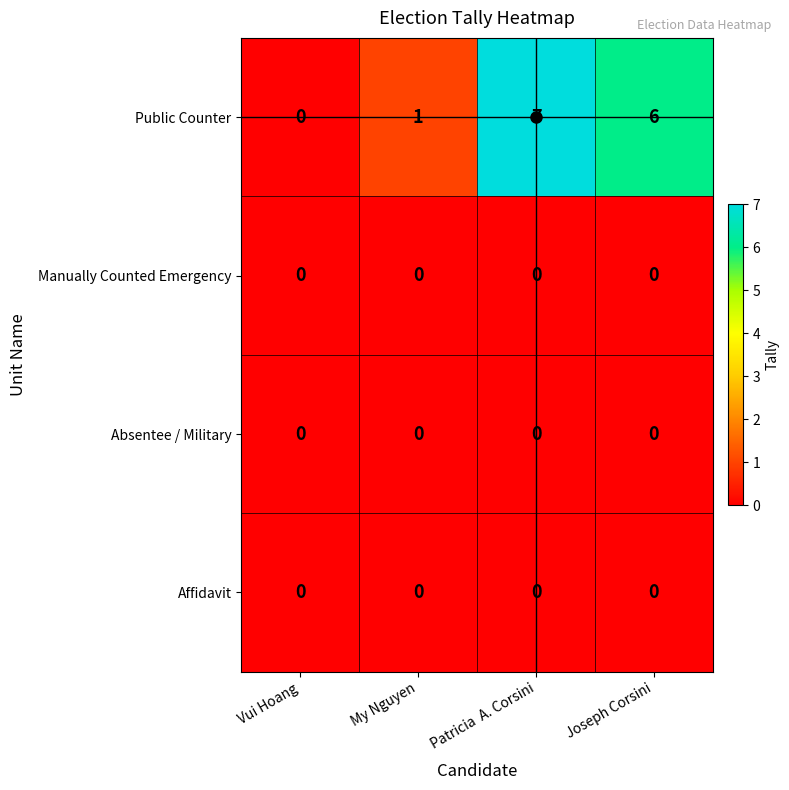

What is the spread (max minus min) of values at Joseph Corsini?

6